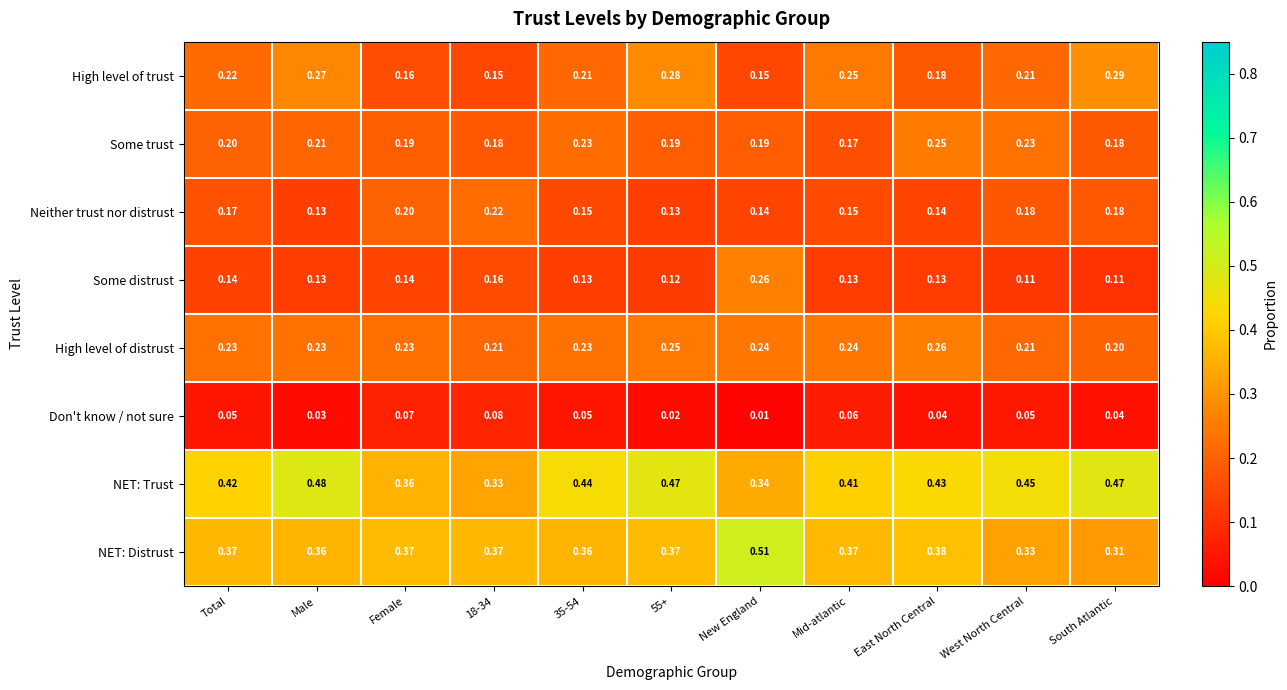

Which label corresponds to the largest value in the chart?

New England